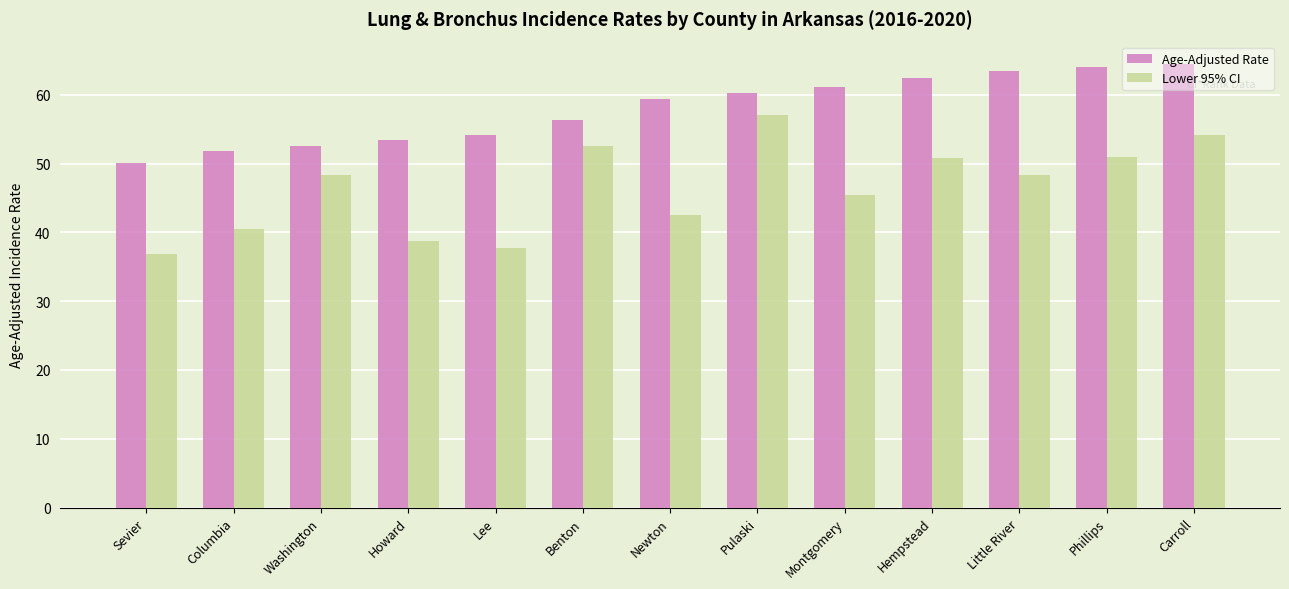

True or false: Age-Adjusted Rate has a value of 17.7 at Benton.

False